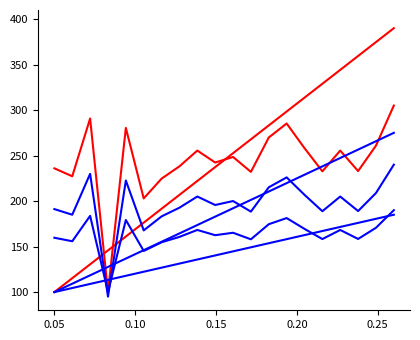

Is this an area chart (filled region under the line)?

No